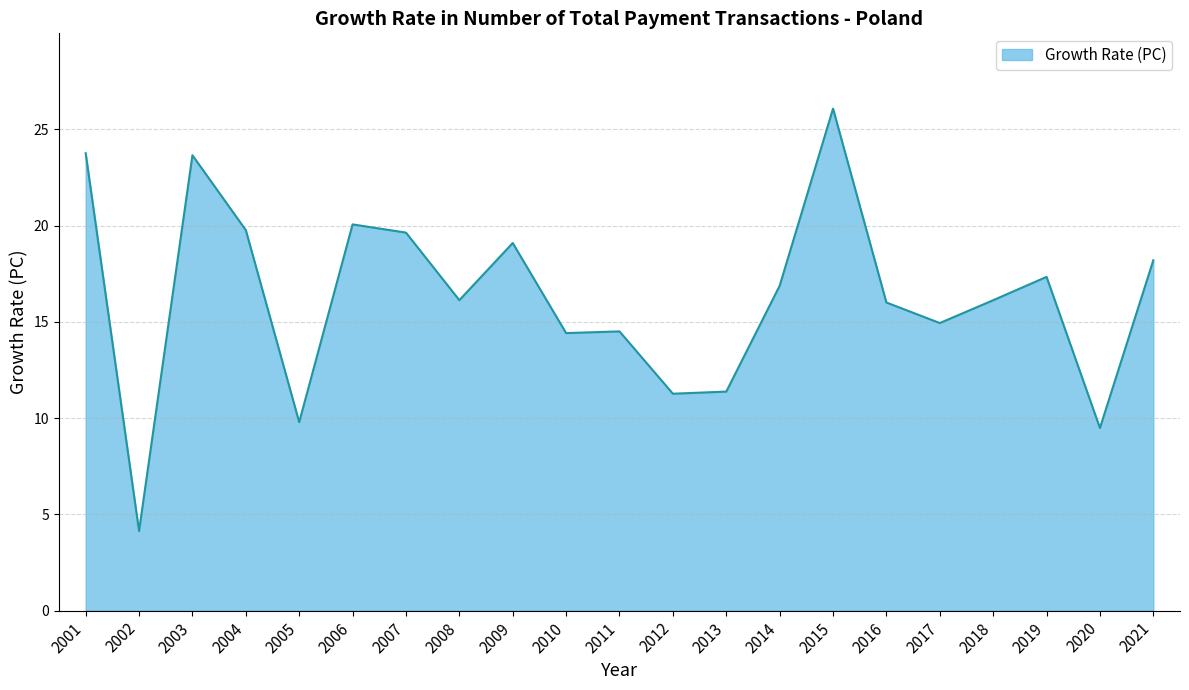

At which category does the chart reach its peak across all series?

2015